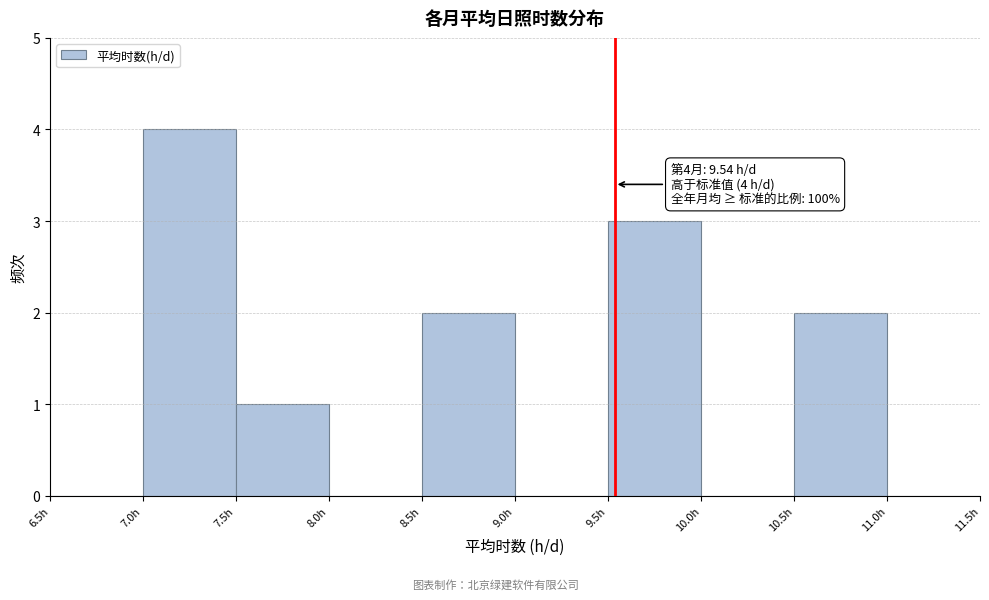

Which range on the x-axis has the tallest bar?

7.0 to 7.5